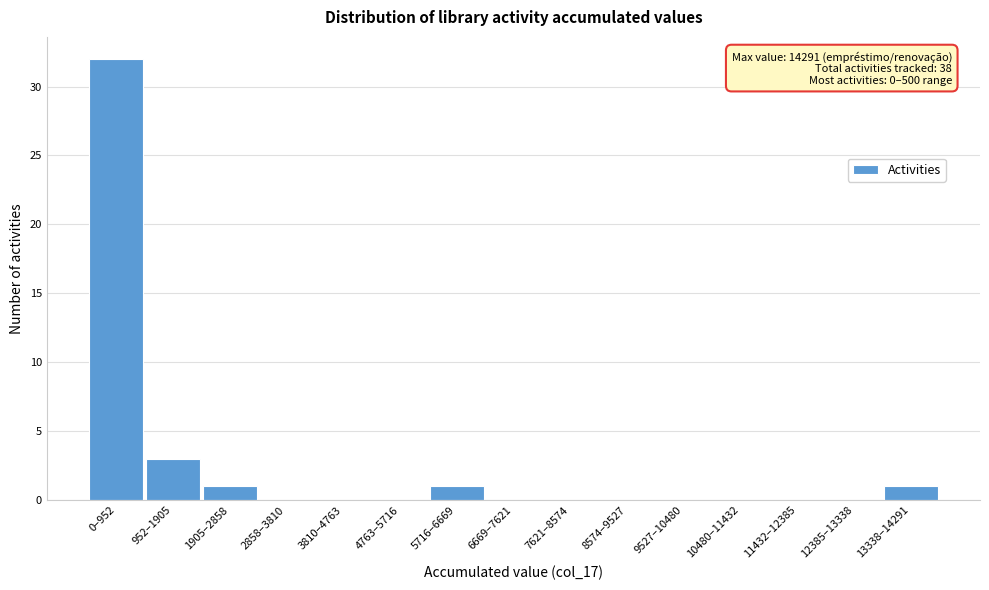

Reading left to right, extract all data points from this chart.

0–952=32	952–1905=3	1905–2858=1	2858–3810=0	3810–4763=0	4763–5716=0	5716–6669=1	6669–7621=0	7621–8574=0	8574–9527=0	9527–10480=0	10480–11432=0	11432–12385=0	12385–13338=0	13338–14291=1